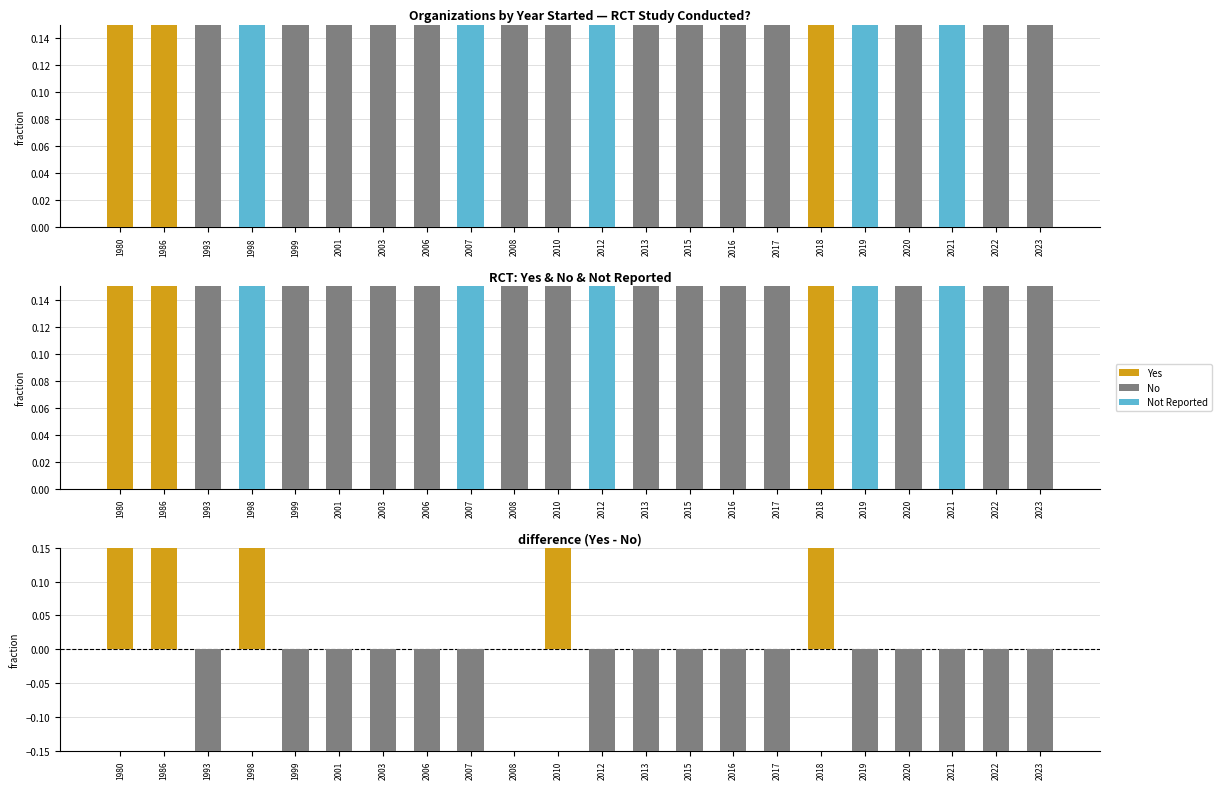

Read the No value at 2015.

1.0